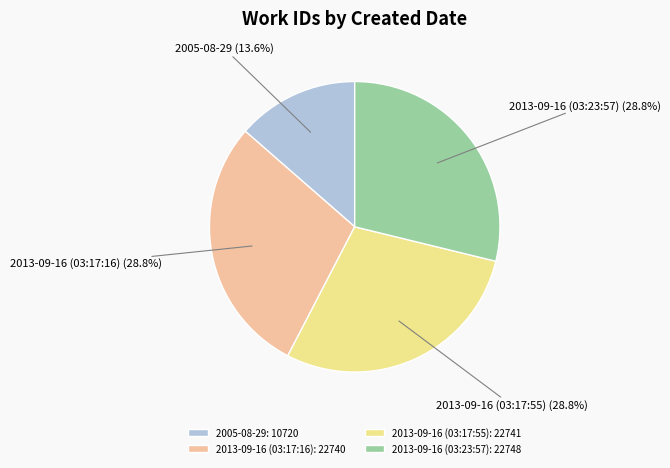

Which slice is the smallest?

2005-08-29